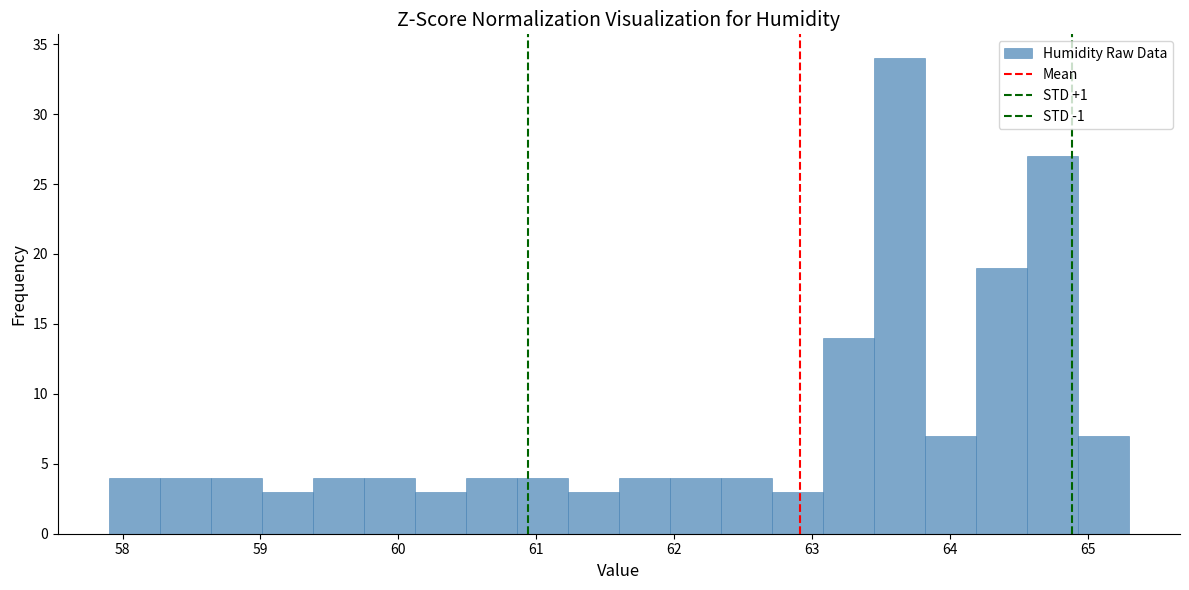

Read against the x-axis, roughly where is the centre of the tallest bar?

63.6